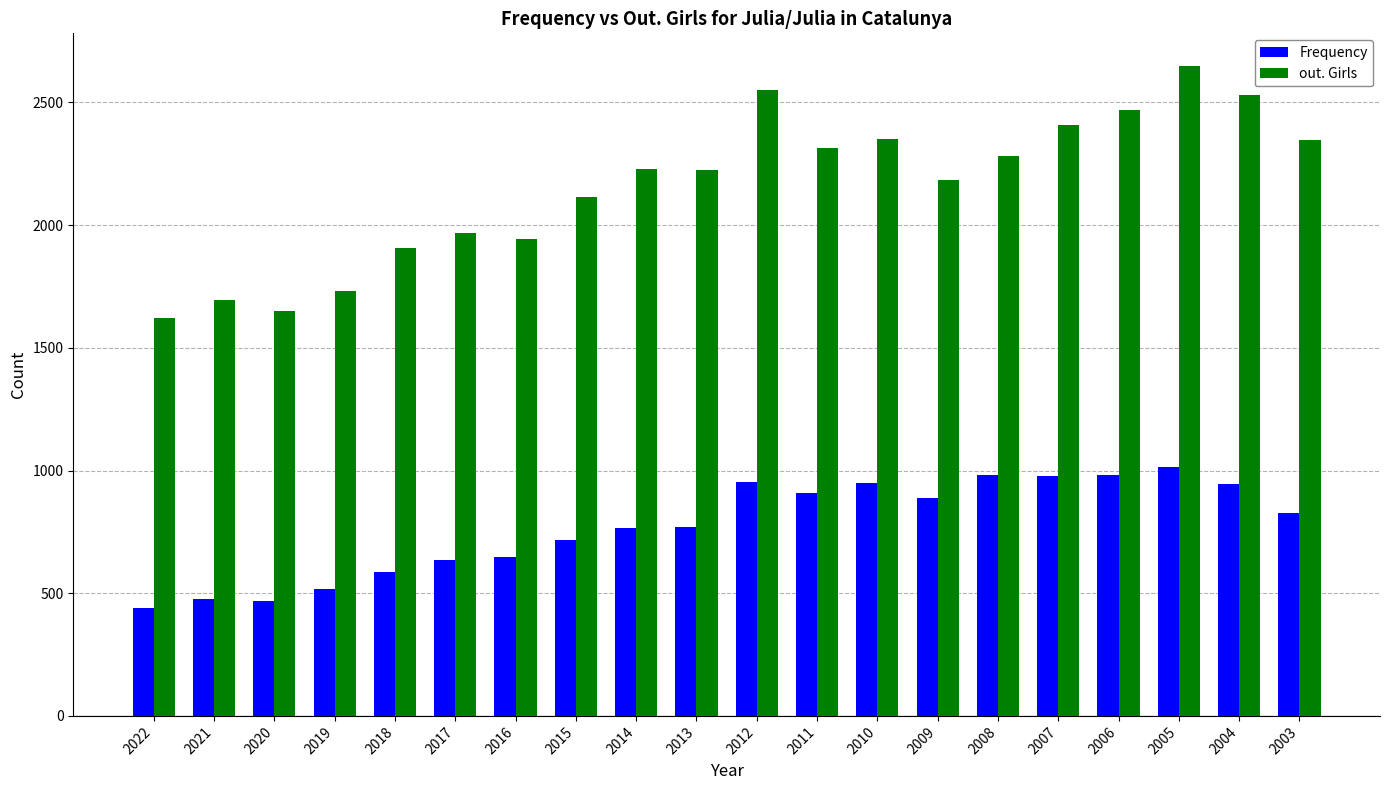

What is the sum of all Frequency values?

15448